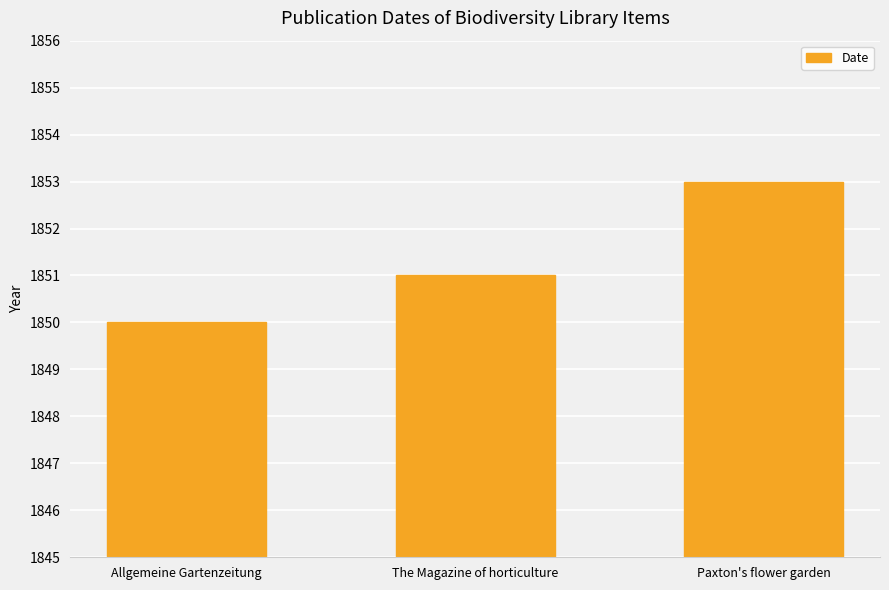

What is the difference between the values at Allgemeine Gartenzeitung and The Magazine of horticulture?

1